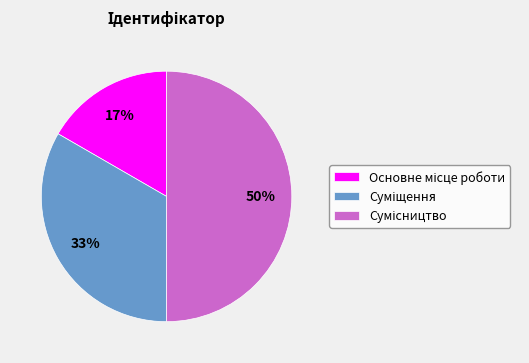

To the nearest percent, what is the difference between the largest and smallest slice percentages?

33%